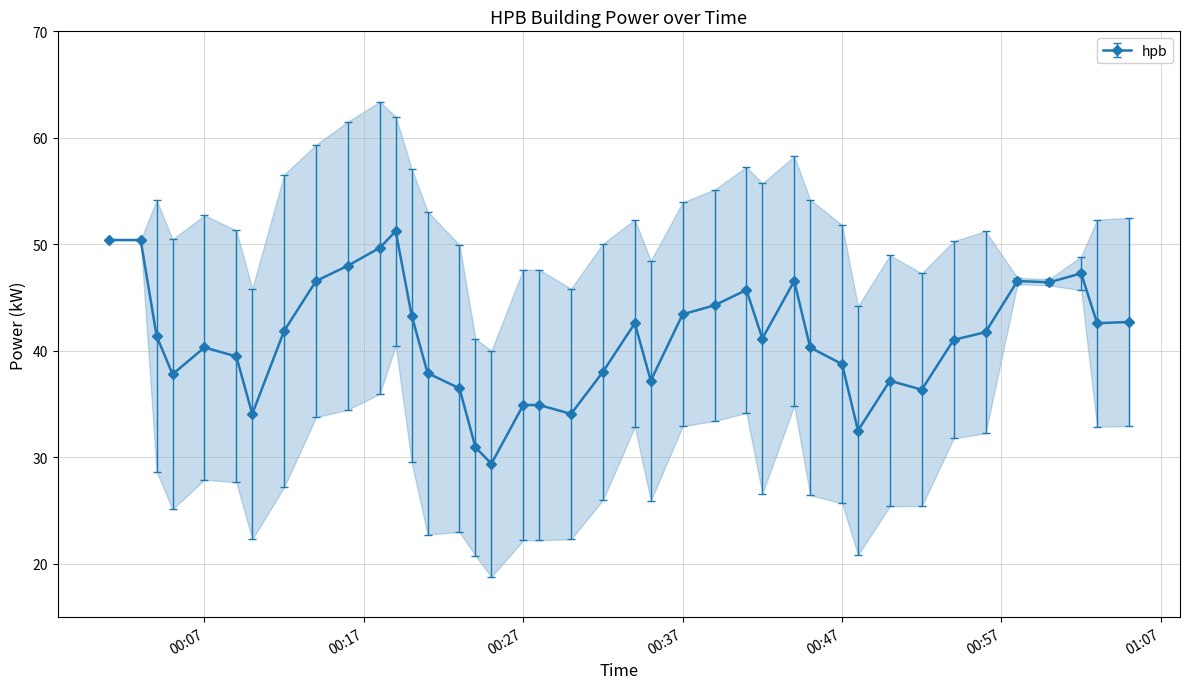

What is the highest value of the hpb series?

51.2